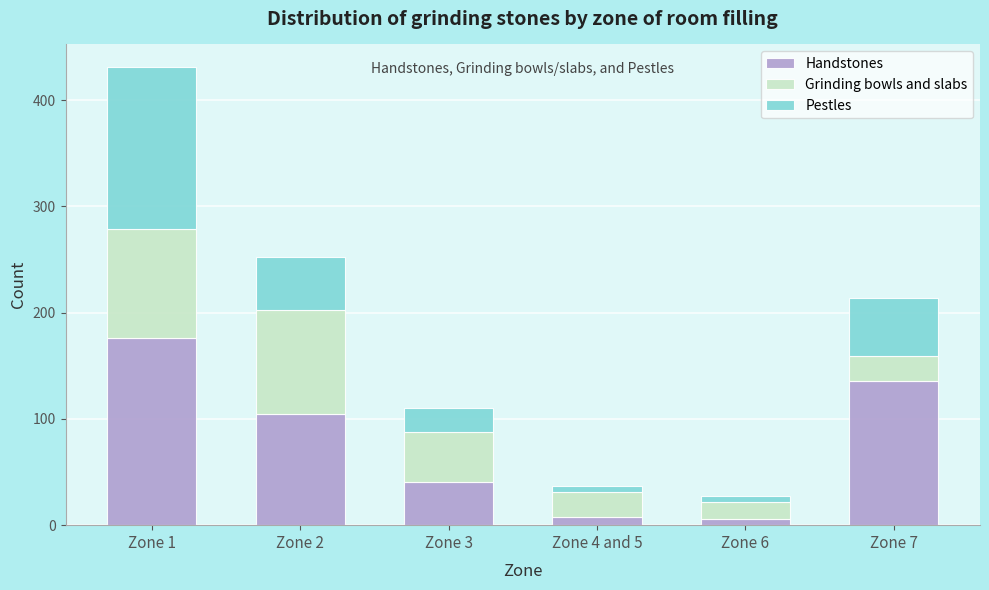

Reading right to left, list the values for the Handstones series.

136	6	8	41	105	176